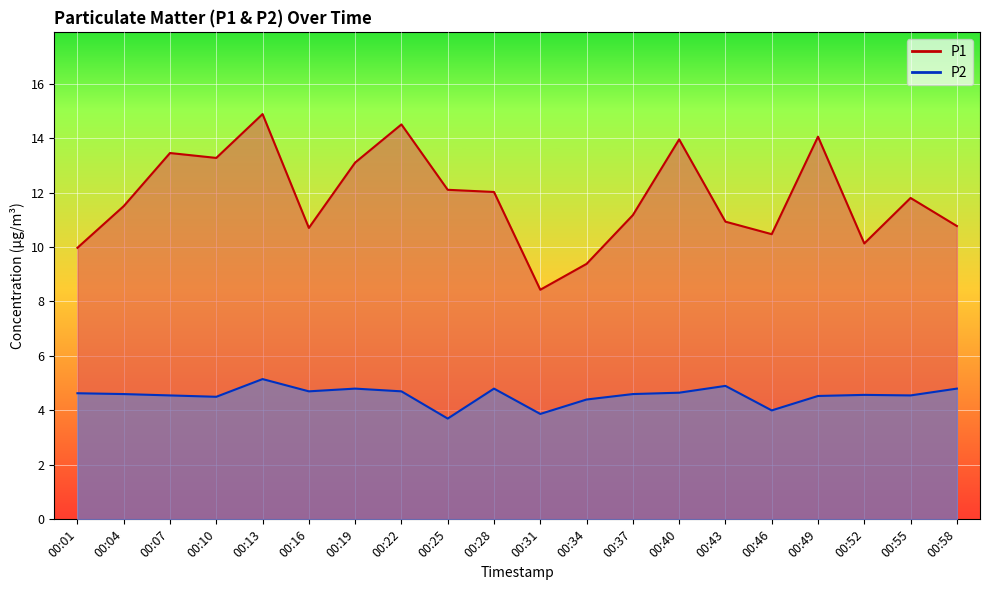

Which series has the largest range (max minus min)?

P1